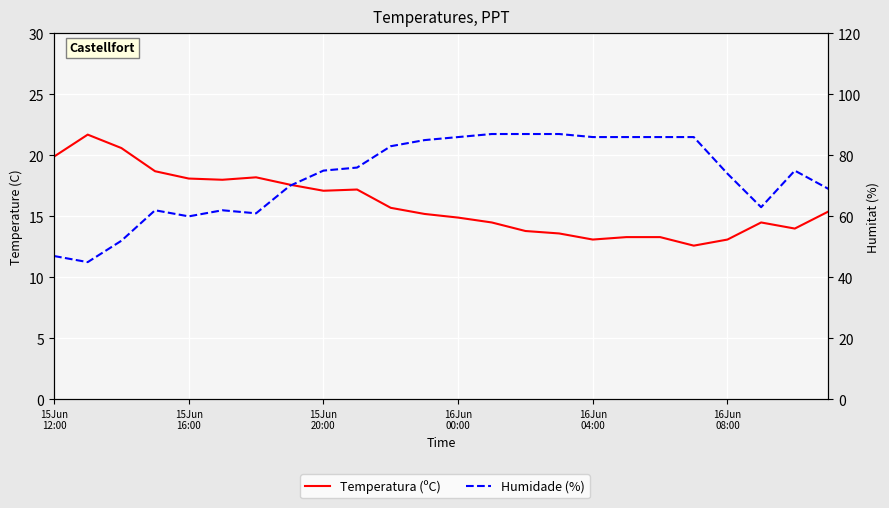

Rank the series at 10 from highest to lowest value.

Humidade (%), Temperatura (ºC)